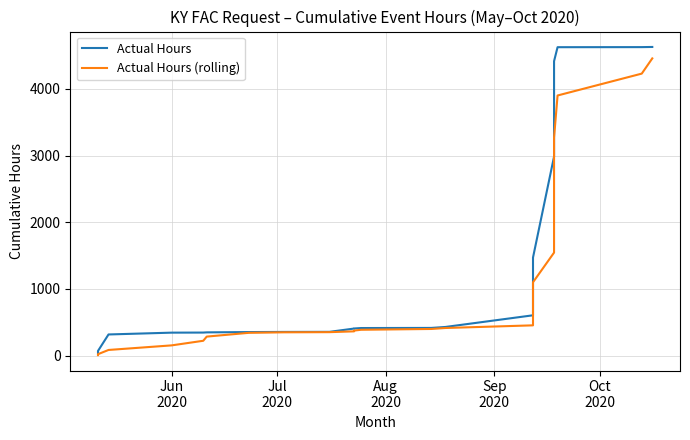

True or false: Actual Hours (rolling) and Actual Hours cross at least once.

False